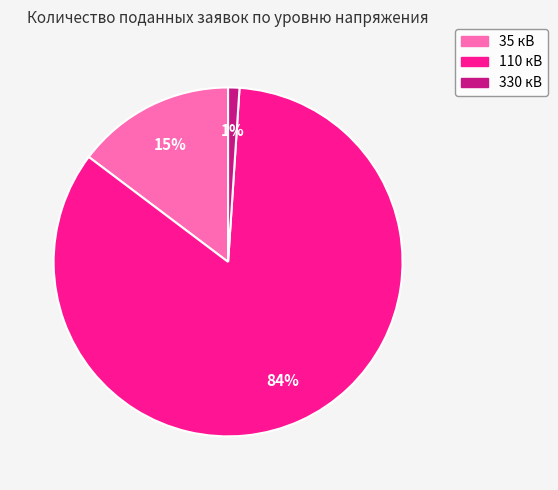

What percentage is the 110 кВ slice, to the nearest percent?

84%